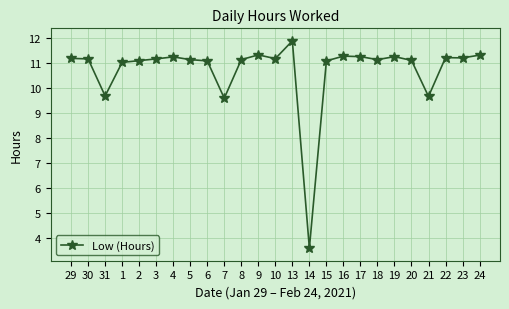

Is it true that the value at 18 is 11.1?

True